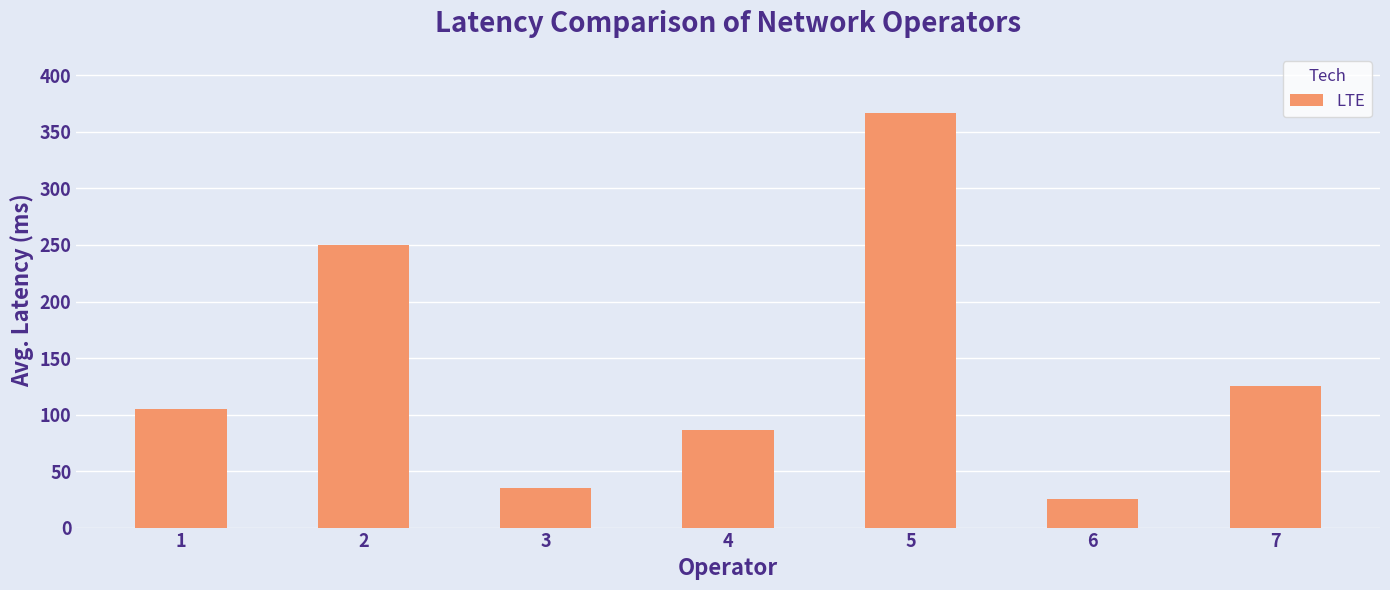

What is the value of the 4th bar from the left?

86